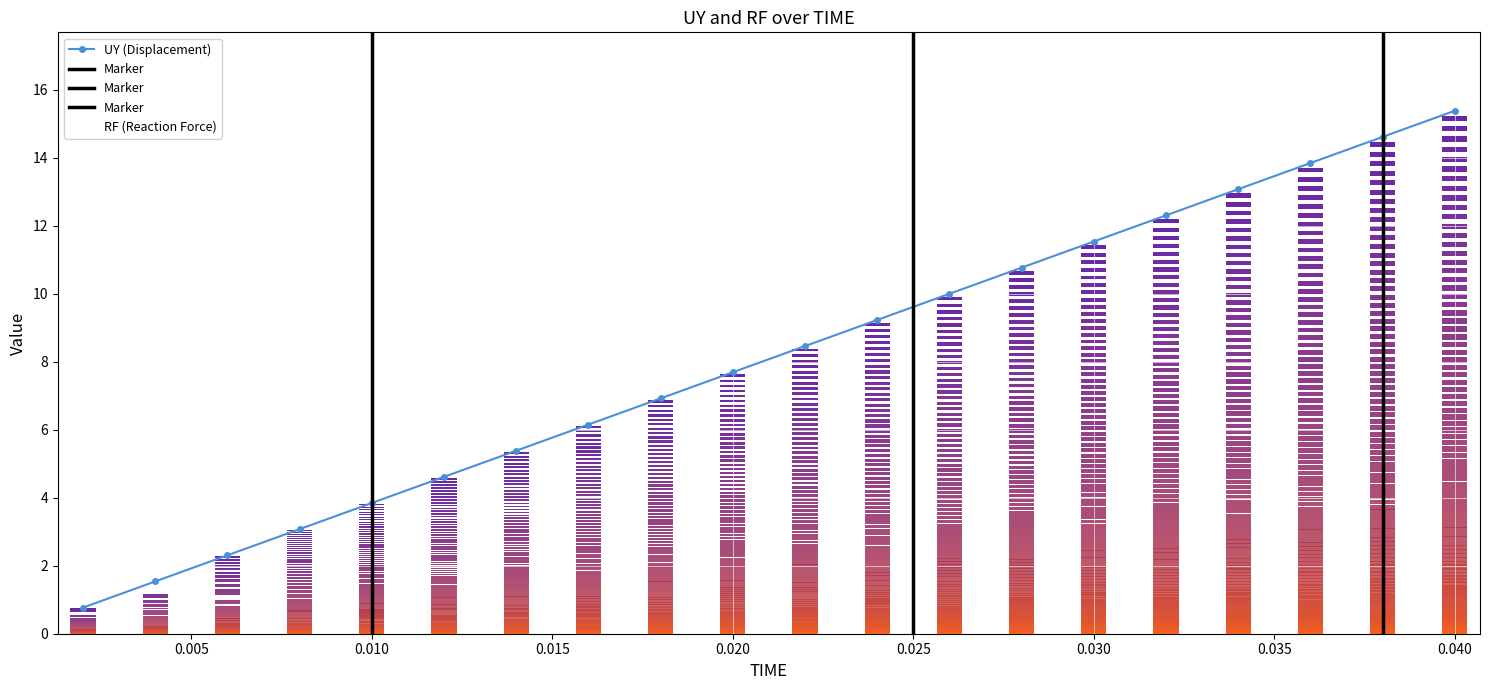

What position from the left is 0.012?

6